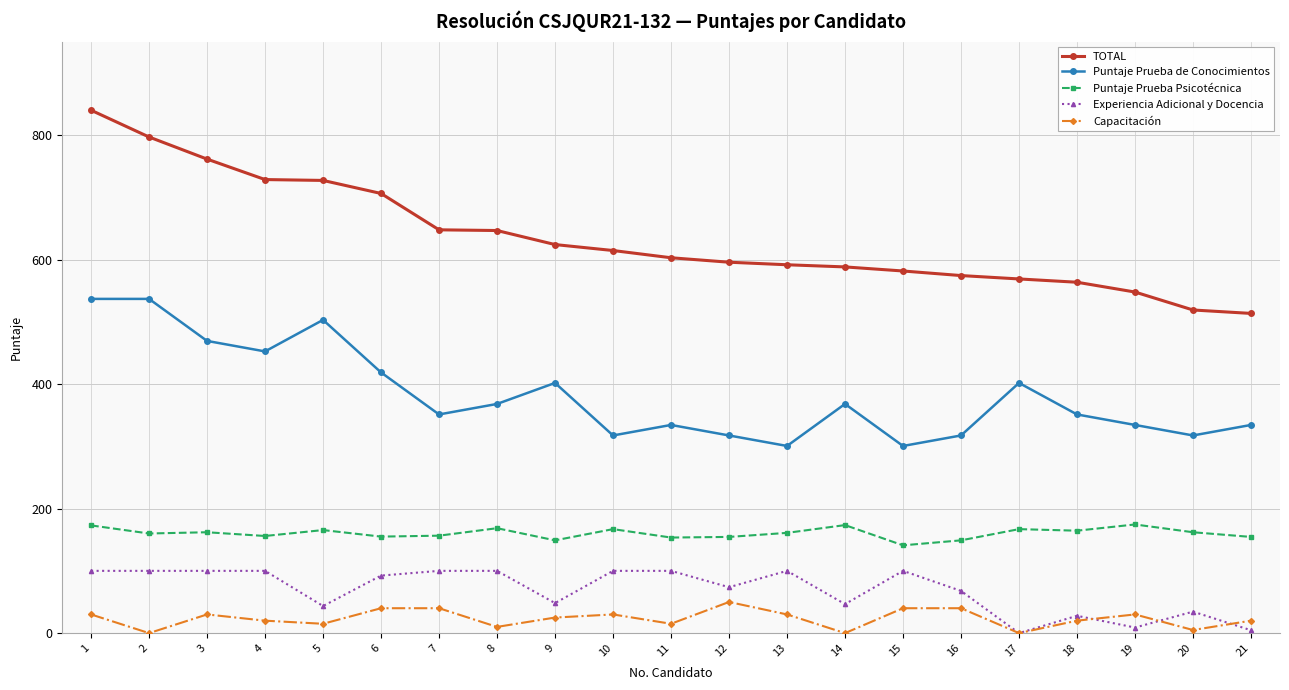

The value of Experiencia Adicional y Docencia at 8 is 100.0. True or false?

True